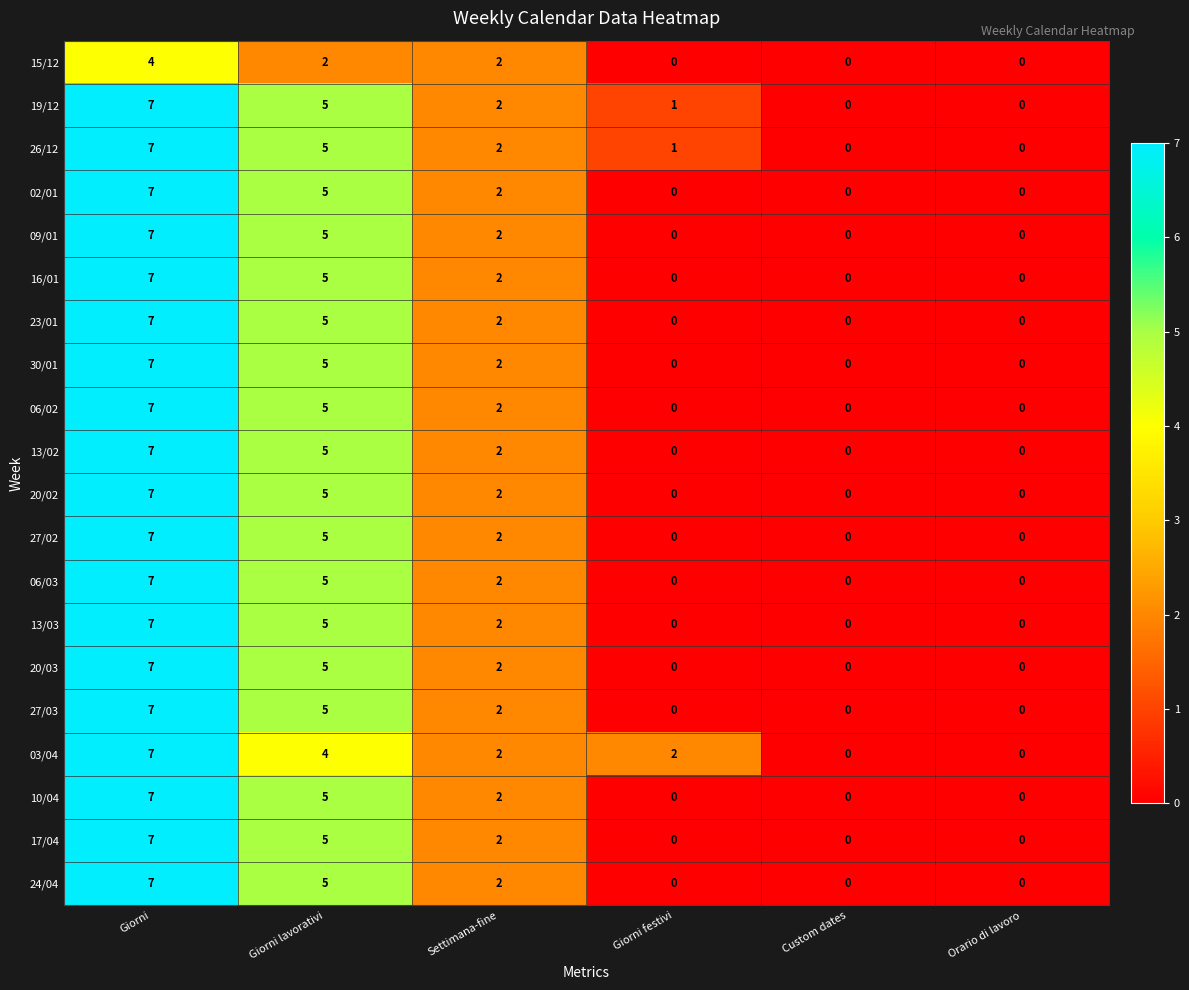

What is the difference between the highest and lowest values at Giorni?

3